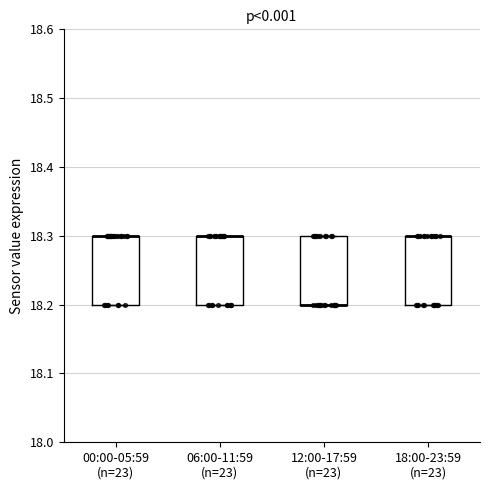

Reading left to right, read every box against the y-axis: the position of its median line, the range the box covers, and the ends of its whiskers. The values are not printed on the chart, so give them approximately, as read against the axis.

00:00-05:59 (n=23): median 18.3 (drawn on the box's upper edge), box 18.2 to 18.3, whiskers 18.2 to 18.3
06:00-11:59 (n=23): median 18.3 (drawn on the box's upper edge), box 18.2 to 18.3, whiskers 18.2 to 18.3
12:00-17:59 (n=23): median 18.2 (drawn on the box's lower edge), box 18.2 to 18.3, whiskers 18.2 to 18.3
18:00-23:59 (n=23): median 18.3 (drawn on the box's upper edge), box 18.2 to 18.3, whiskers 18.2 to 18.3